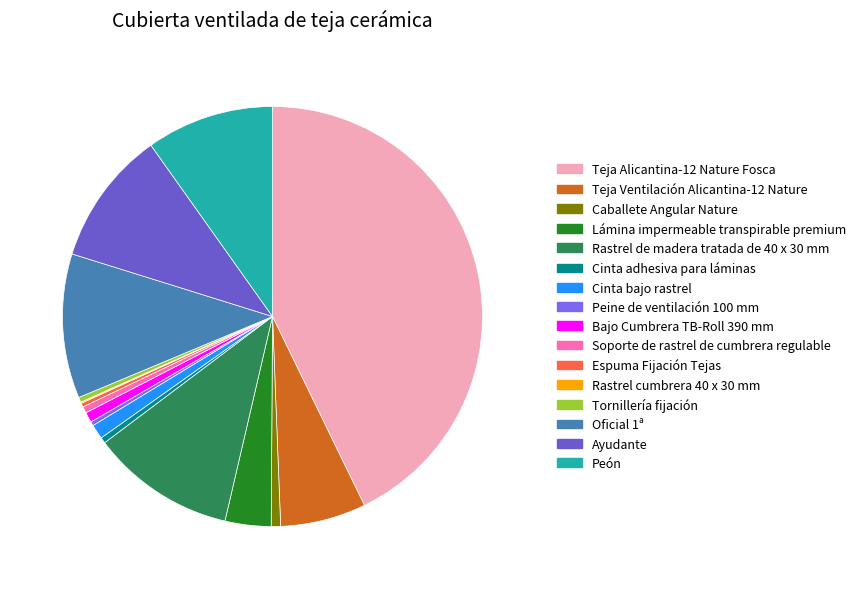

To the nearest percent, what is the difference between the largest and smallest slice percentages?

43%